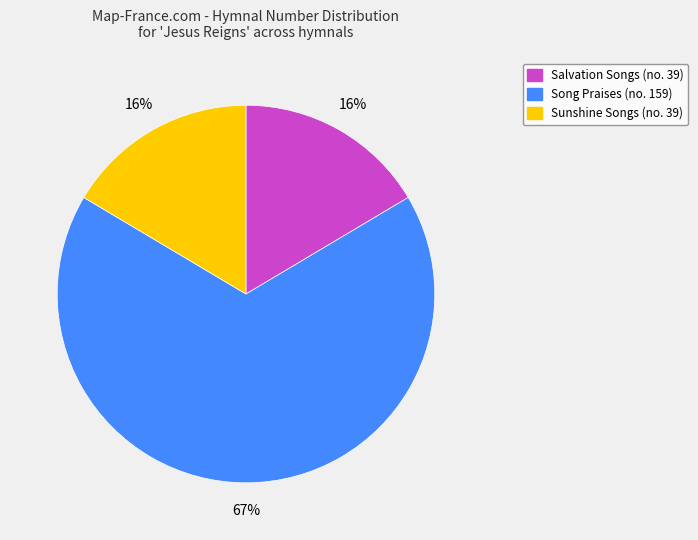

Does any single category account for the majority?

Yes